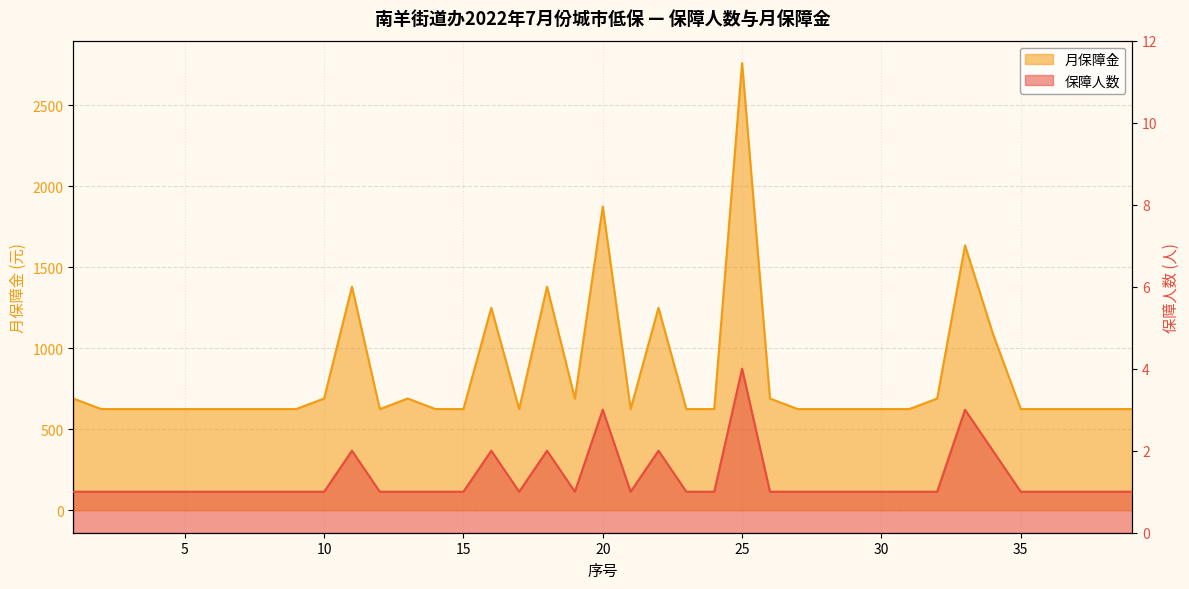

What is the sum of the 月保障金 values at 22 and 34?

2340